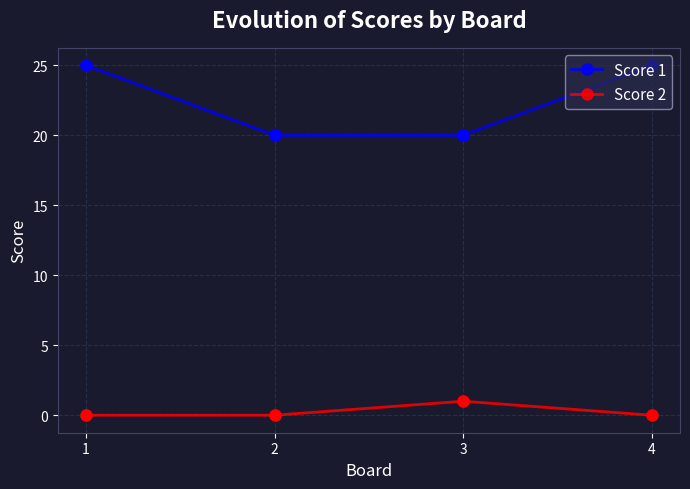

What is the total value across all series at 4?

25